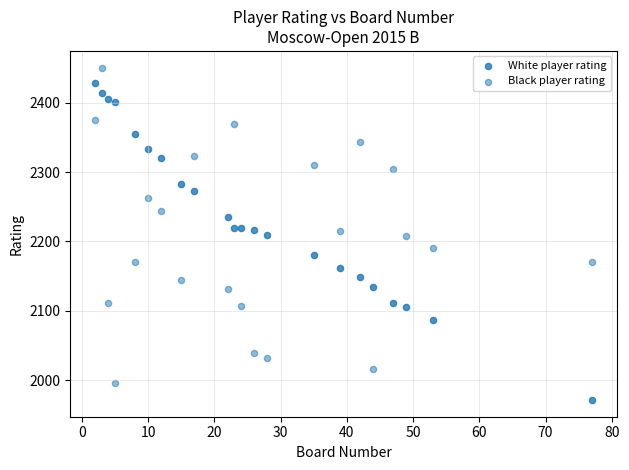

How many points are shown in the scatter plot?

44